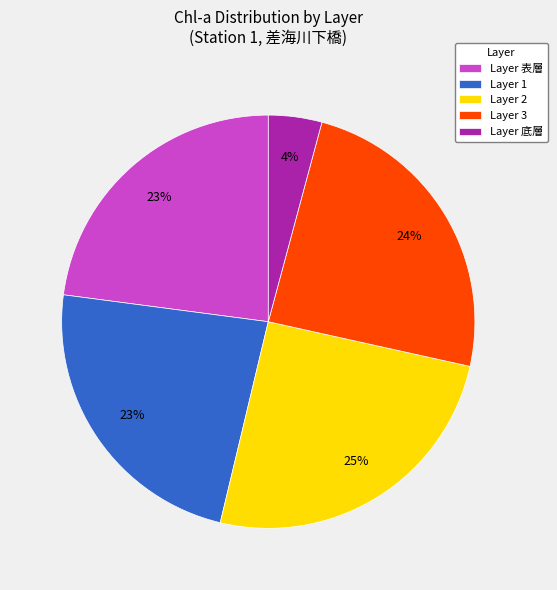

Is there any slice that represents more than half of the pie?

No